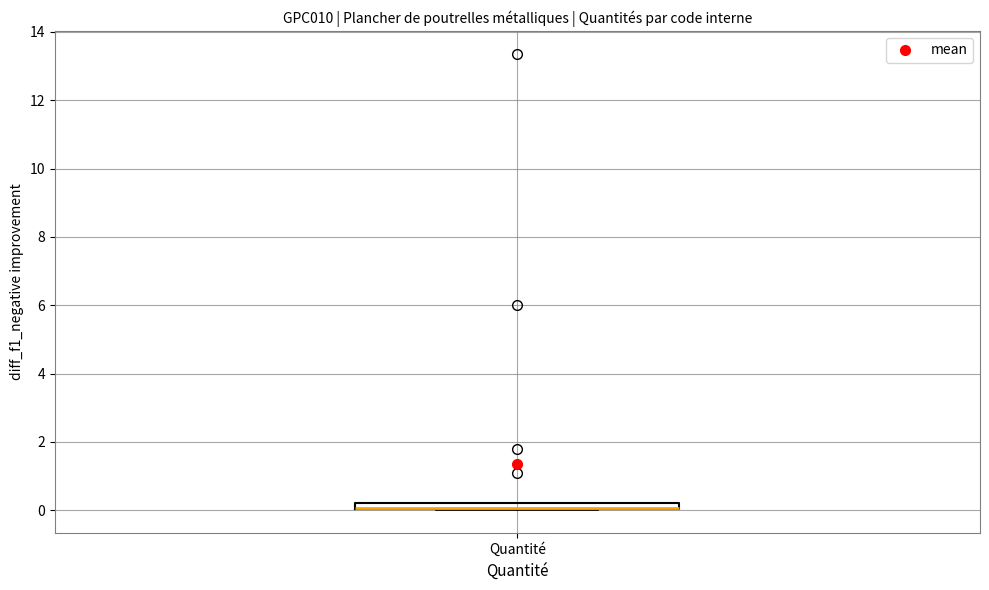

Where is the lower edge of the box for Quantité on the y-axis? The values are not printed on the chart, so give them approximately, as read against the axis.

0.0